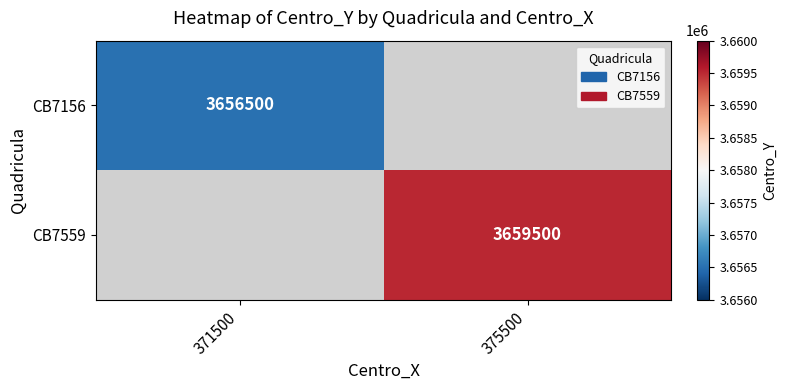

The value of CB7156 at 371500 is 5972271. True or false?

False